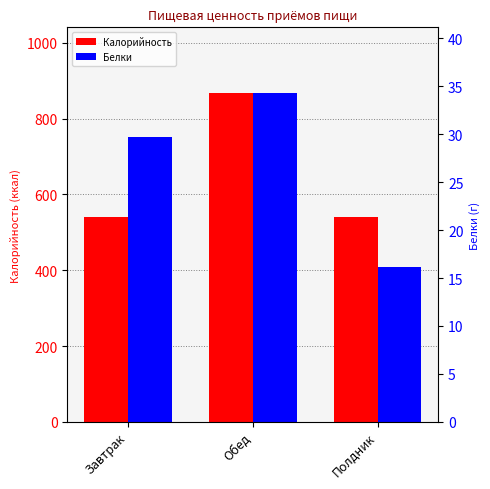

Which series changed the most between Обед and Полдник?

Калорийность